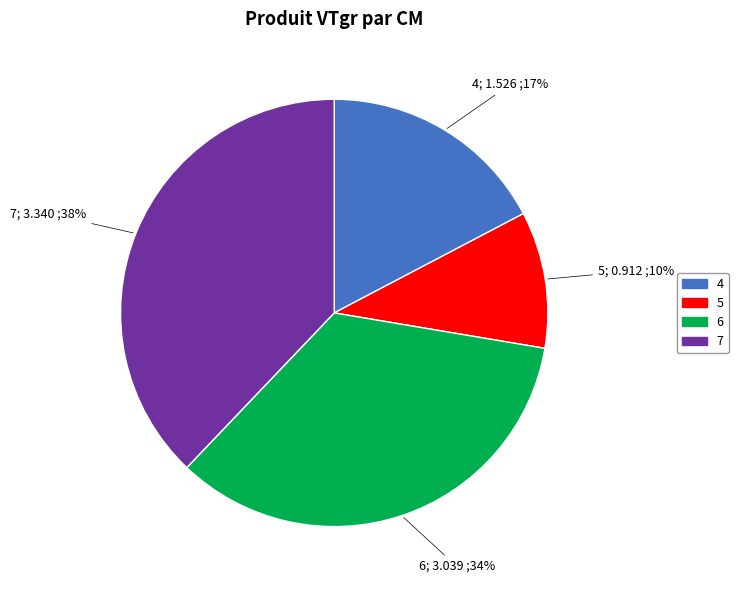

Which slice is the smallest?

5